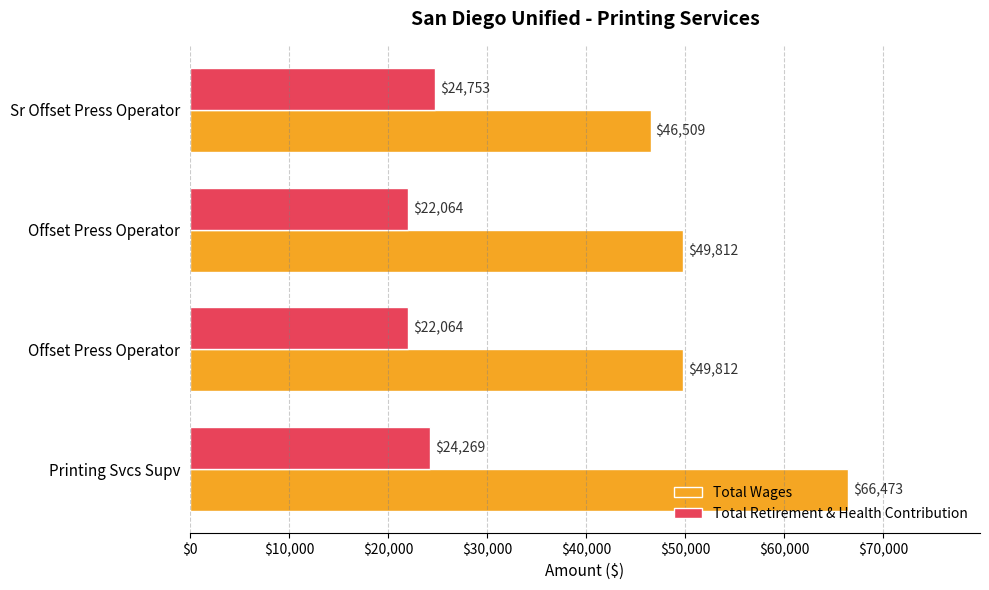

How many series are shown in this chart?

2